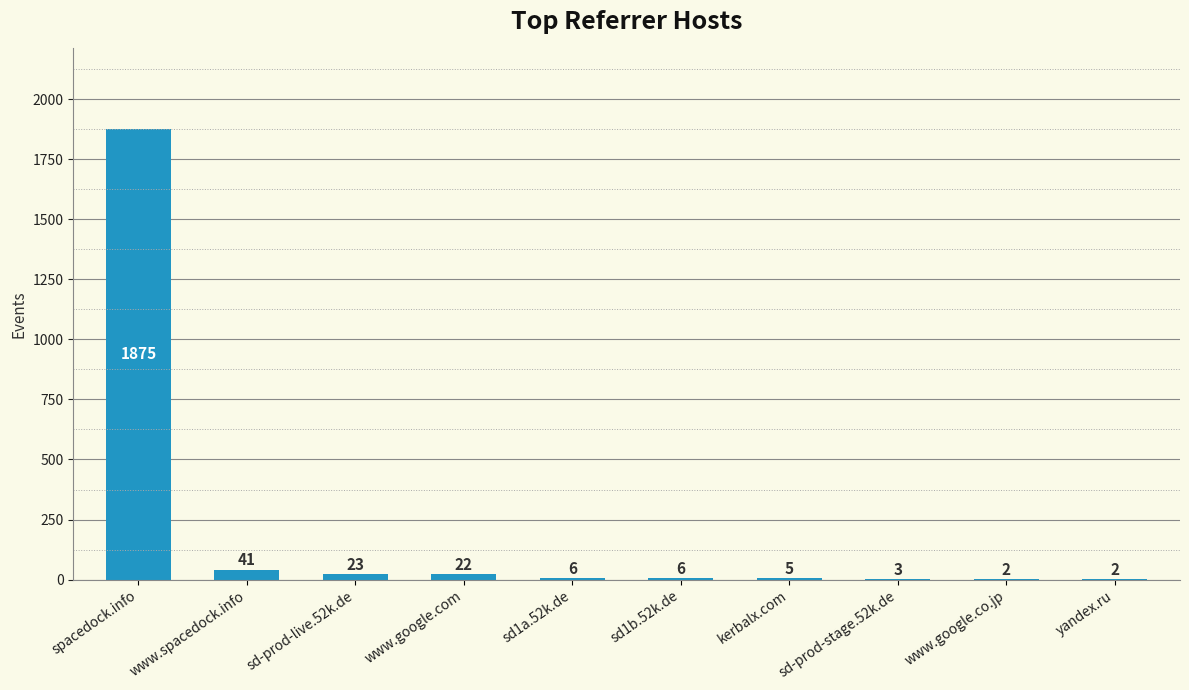

What is the maximum value shown in the chart?

1875